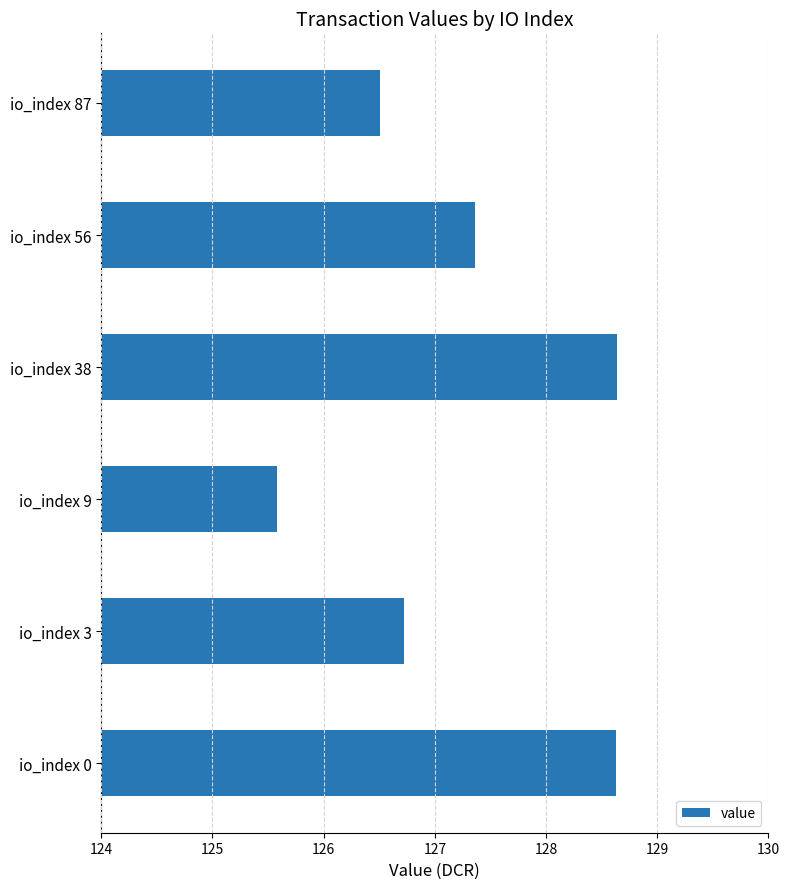

Which has a higher value, io_index 87 or io_index 3?

io_index 3